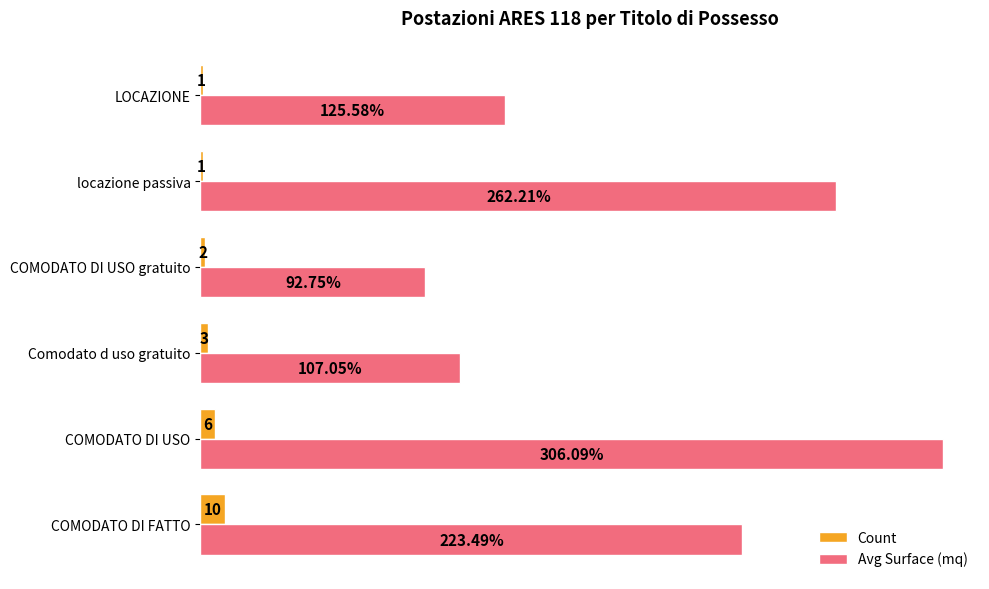

Where is Avg Surface (mq) nearest to the value 199?

COMODATO DI FATTO